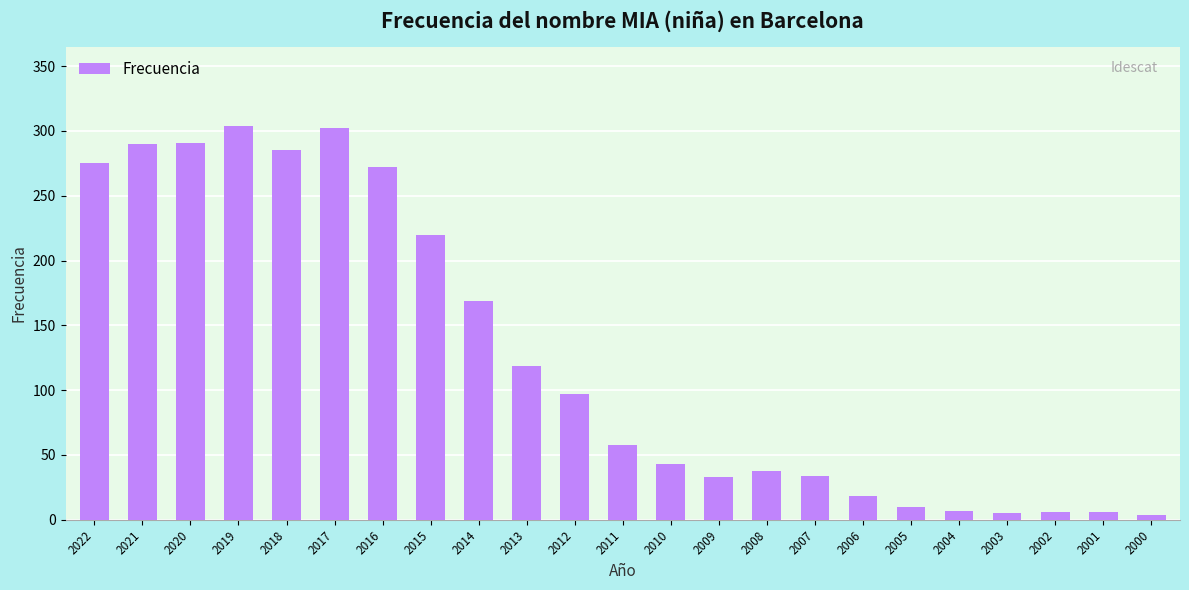

What is the minimum value shown in the chart?

4